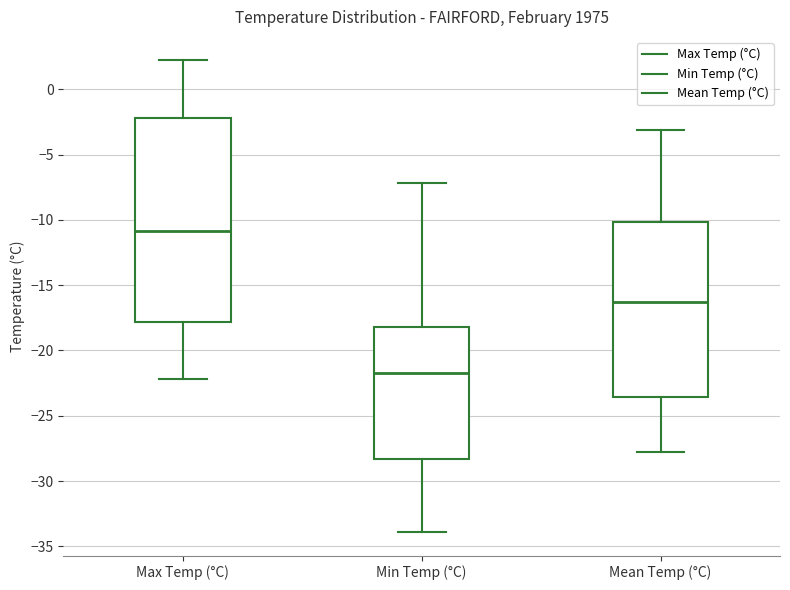

Reading left to right, transcribe this box plot: for each box, give where its median line is, the range the box spans, and where its two whiskers end, as read against the y-axis. The values are not printed on the chart, so give them approximately, as read against the axis.

Max Temp (°C): median -11.0, box -18.0 to -2.0, whiskers -22.0 to 2.0
Min Temp (°C): median -21.5, box -28.5 to -18.0, whiskers -34.0 to -7.0
Mean Temp (°C): median -16.5, box -23.5 to -10.0, whiskers -28.0 to -3.0